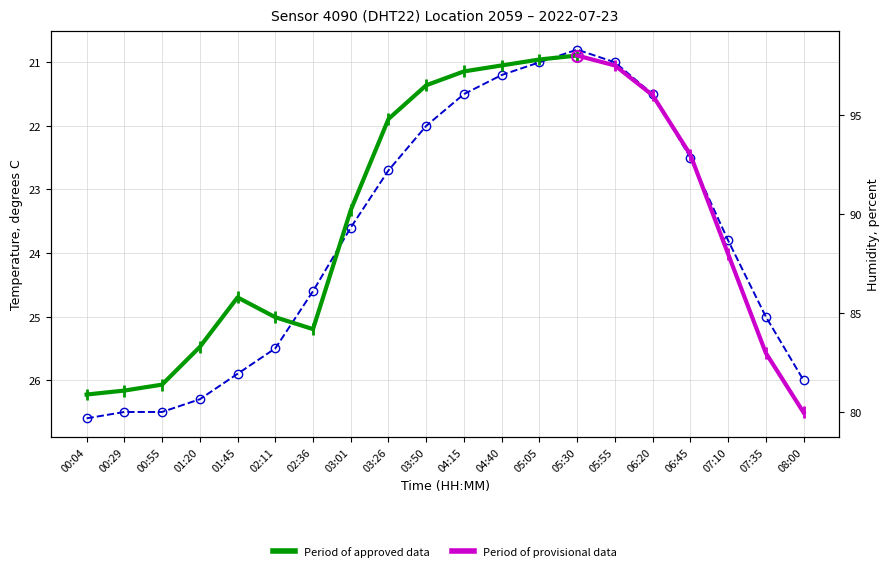

True or false: the data has more than 2 interior local peaks.

False